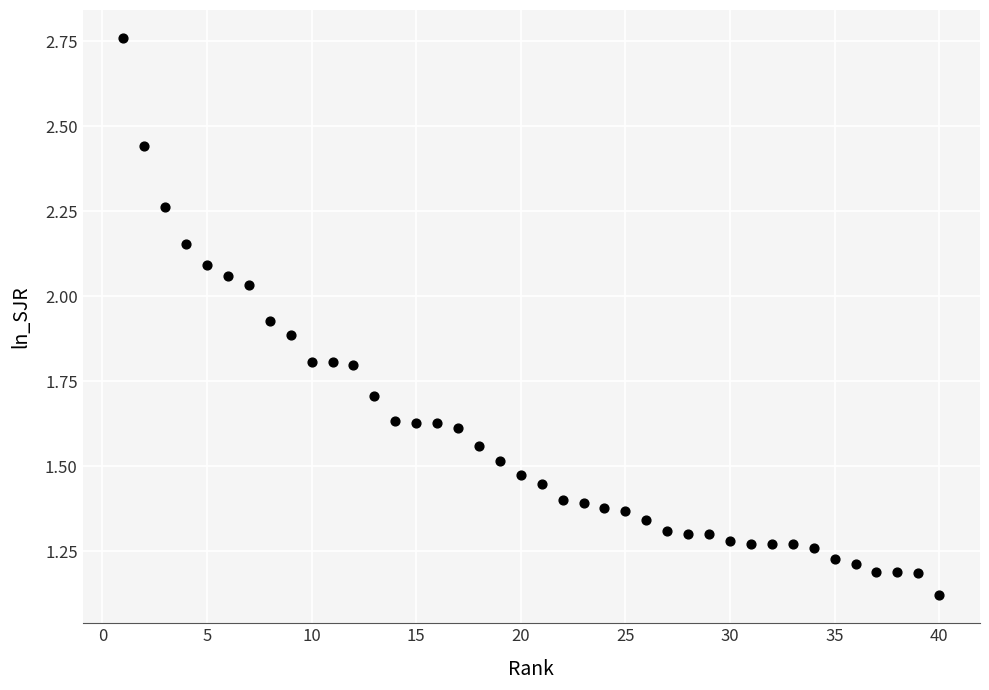

Count the number of points in this scatter plot.

40